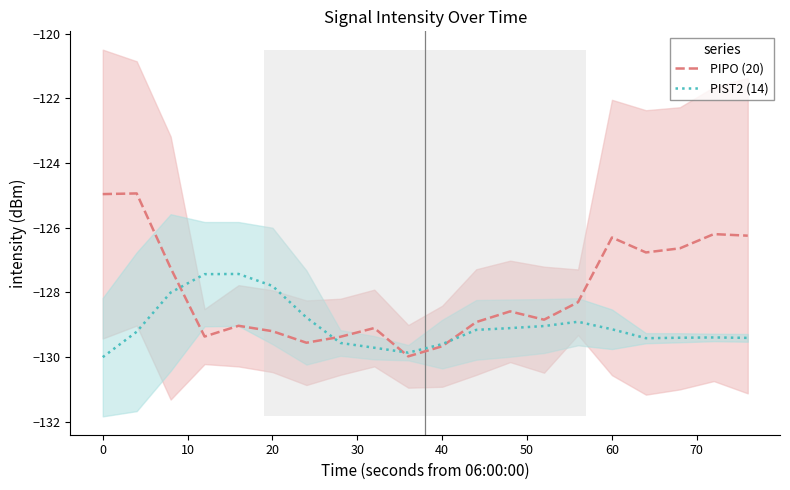

True or false: PIST2 (14) and PIPO (20) cross at least once.

True